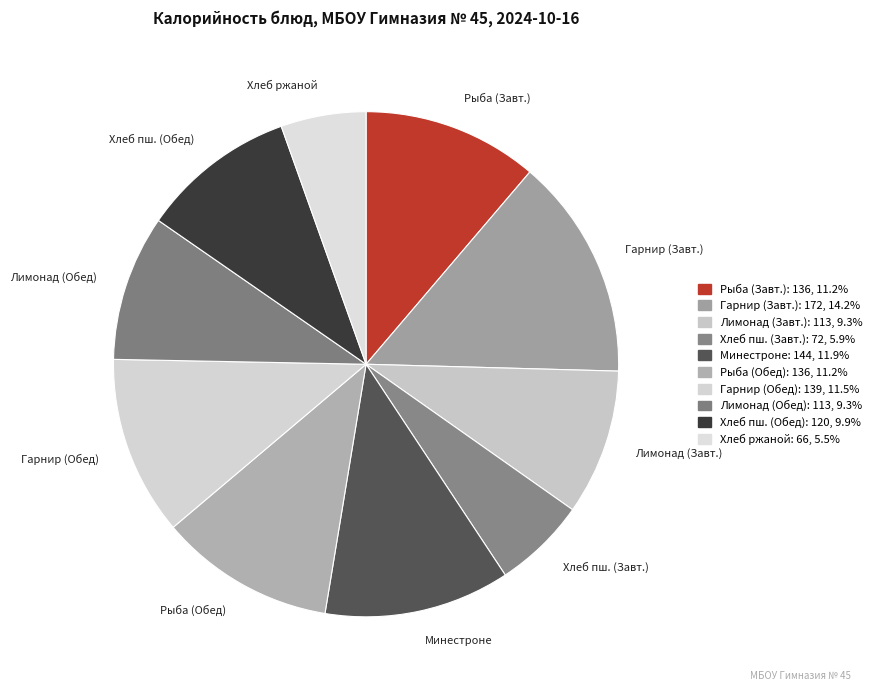

How many segments does this pie chart have?

10